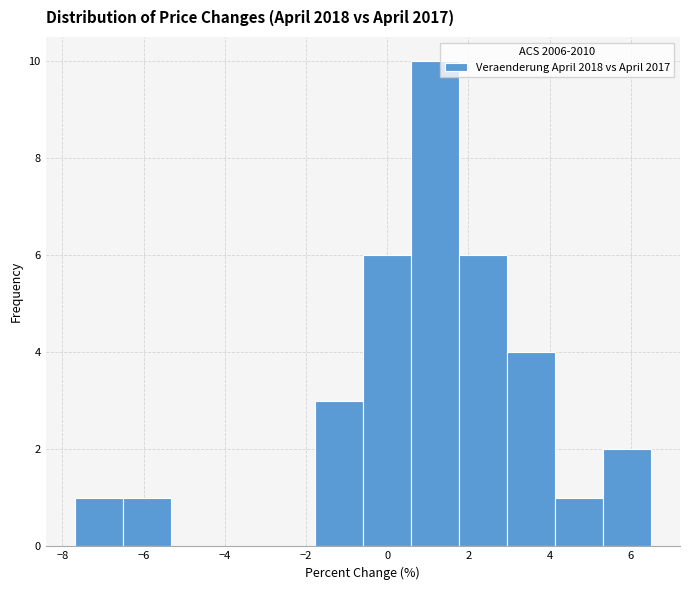

Reading left to right, transcribe this chart: for each bar, give the range it covers on the x-axis and its height. Neither the bar edges nor the heights are printed on the chart, so give them approximately, as read against the axes.

-7.6 to -6.6: 1
-6.6 to -5.4: 1
-5.4 to -4.2: 0
-4.2 to -3.0: 0
-3.0 to -1.8: 0
-1.8 to -0.6: 3
-0.6 to 0.6: 6
0.6 to 1.8: 10
1.8 to 3.0: 6
3.0 to 4.2: 4
4.2 to 5.4: 1
5.4 to 6.6: 2